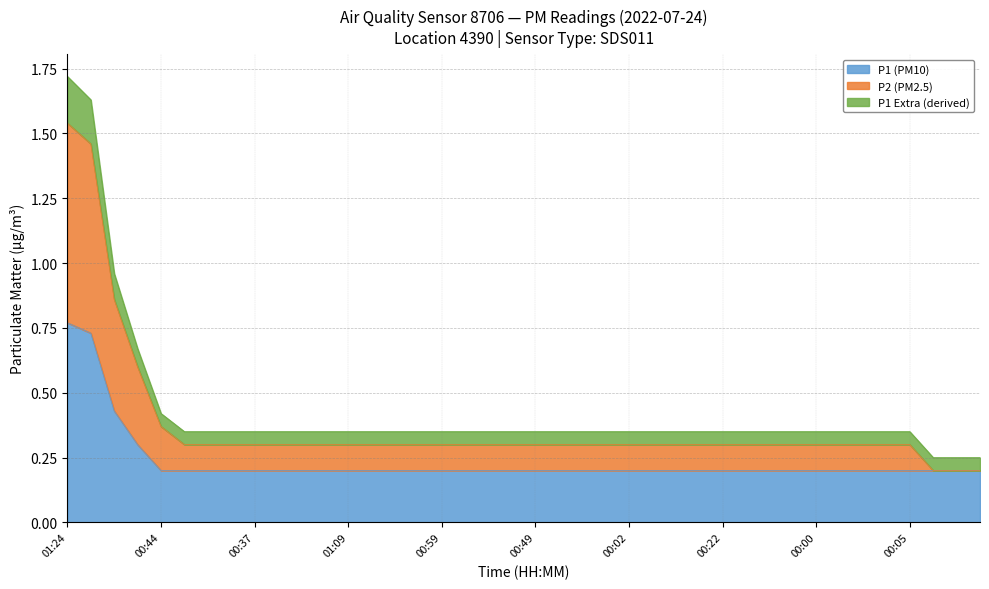

The P2 series shows 1.1 at 01:26. True or false?

False